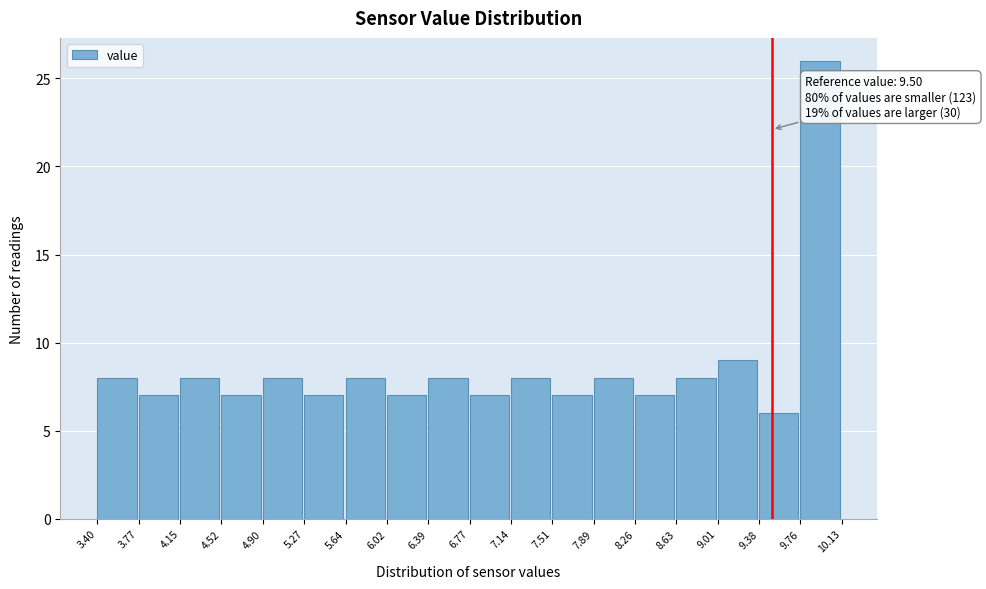

Over which range of the x-axis is the bar tallest?

9.76 to 10.13